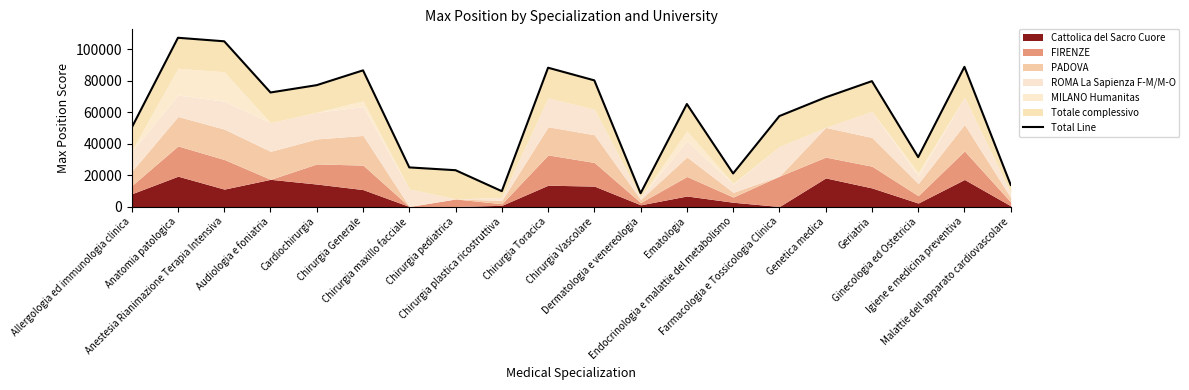

What is the minimum value shown in the chart?

8439